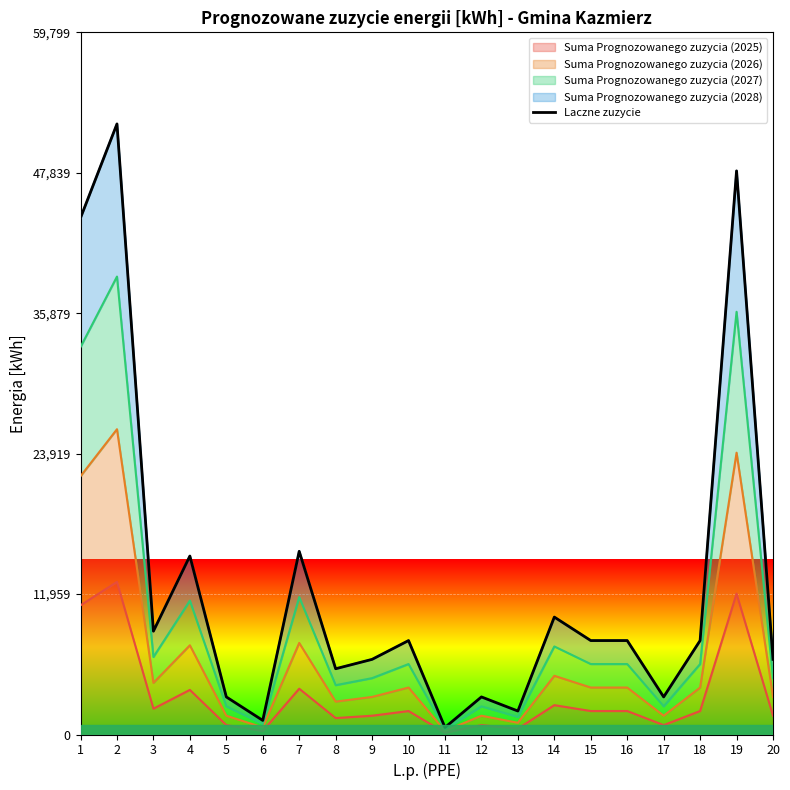

What is the difference between the values at 15 and 5?

4800